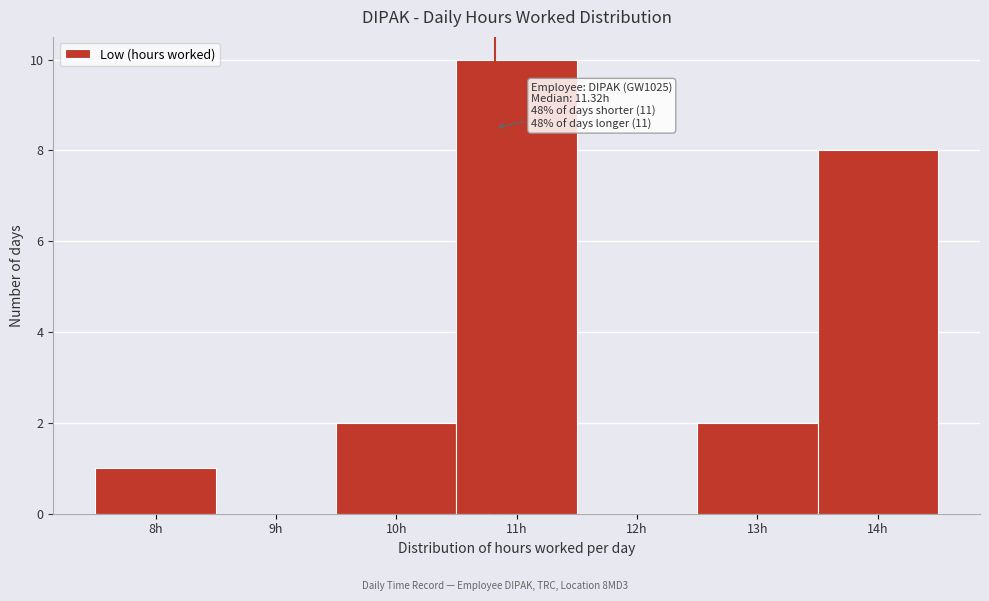

Reading left to right, what are all the values shown in this chart?

8h=1	9h=0	10h=2	11h=10	12h=0	13h=2	14h=8